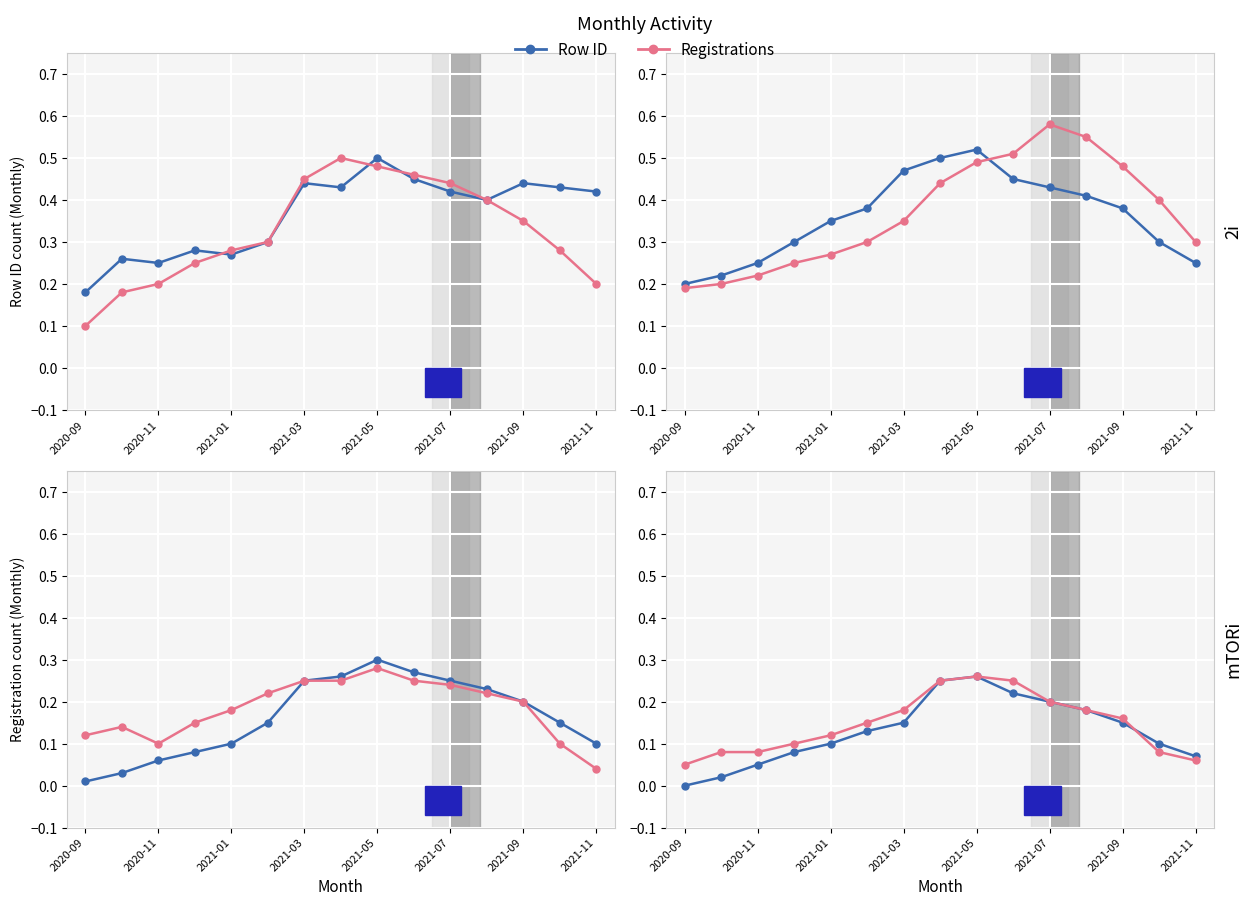

Where is Registrations nearest to the value 0?

2020-09